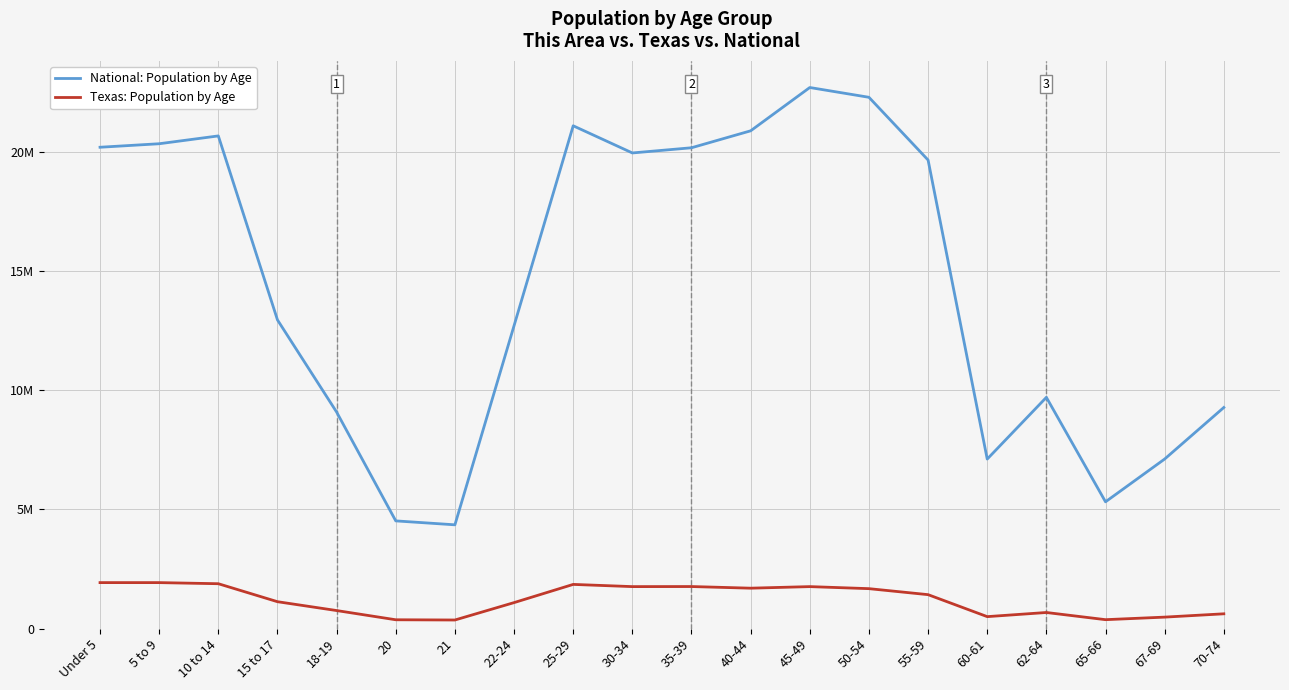

What is the approximate value of Texas: Population by Age at 40-44, to the nearest 50?

1694800